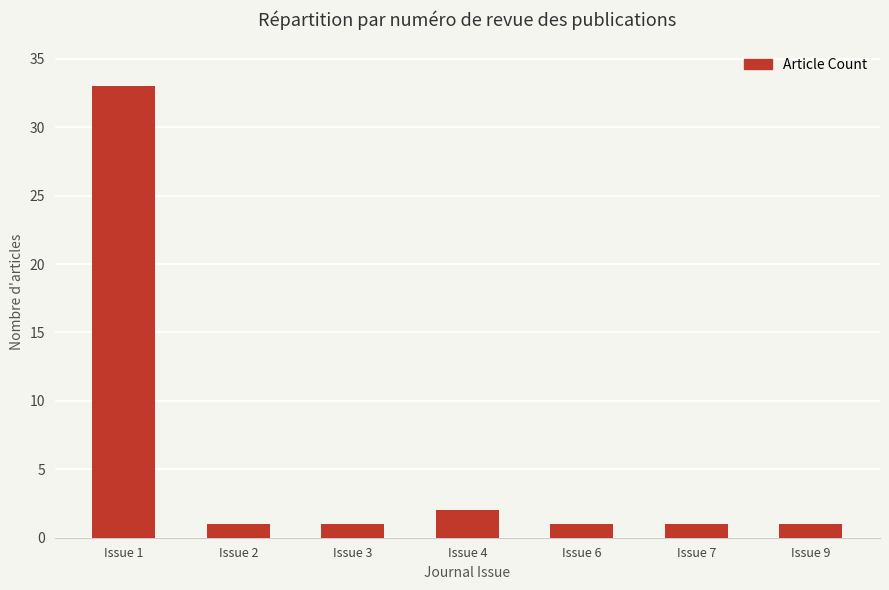

What is the value of the 3rd bar from the left?

1